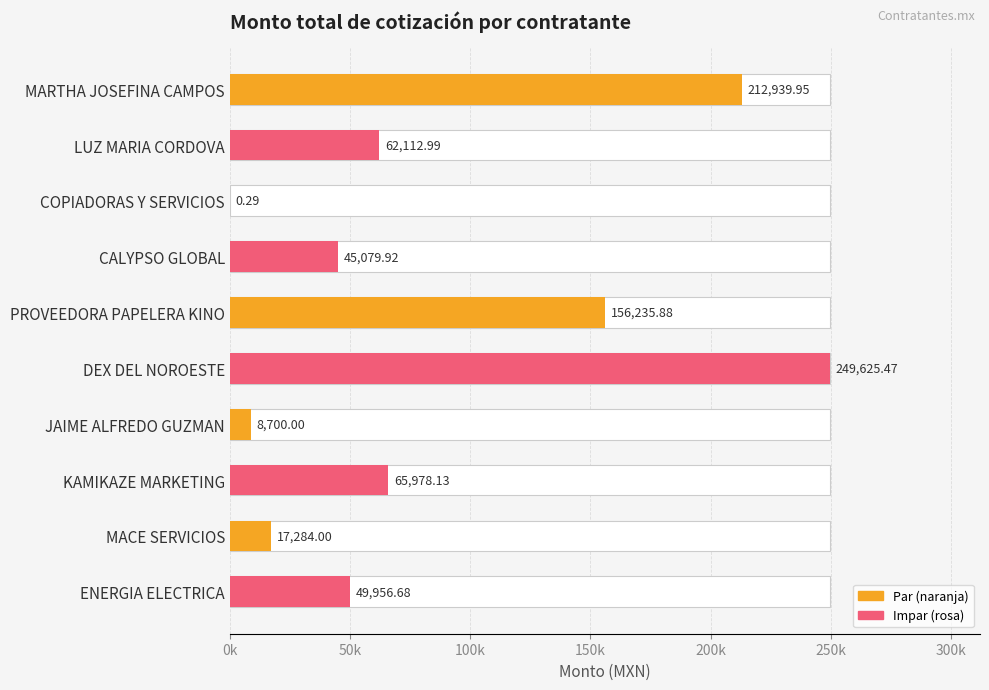

What is the sum of all values?

867913.3